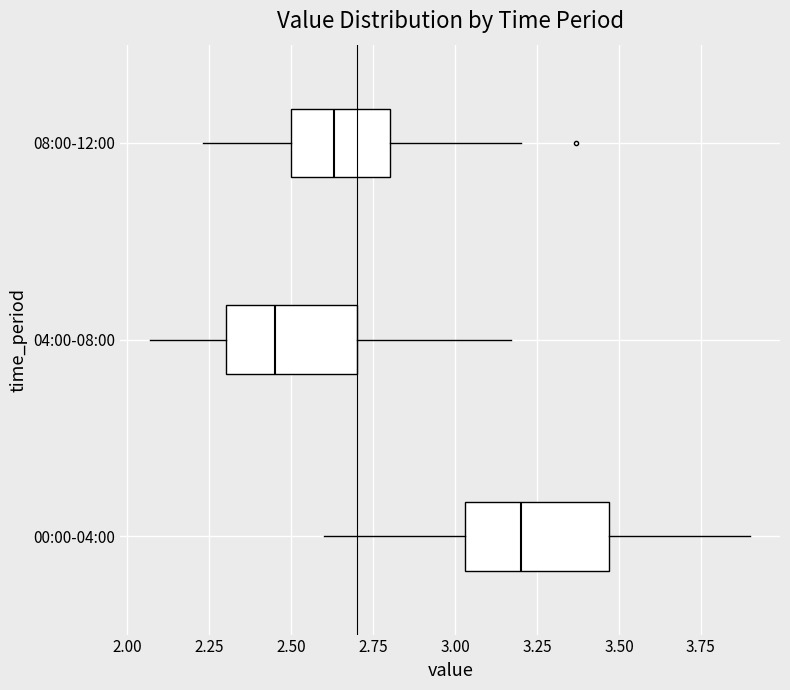

Reading bottom to top, read every box against the x-axis: the position of its median line, the range the box covers, and the ends of its whiskers. The values are not printed on the chart, so give them approximately, as read against the axis.

00:00-04:00: median 3.20, box 3.05 to 3.45, whiskers 2.60 to 3.90
04:00-08:00: median 2.45, box 2.30 to 2.70, whiskers 2.05 to 3.15
08:00-12:00: median 2.65, box 2.50 to 2.80, whiskers 2.25 to 3.20